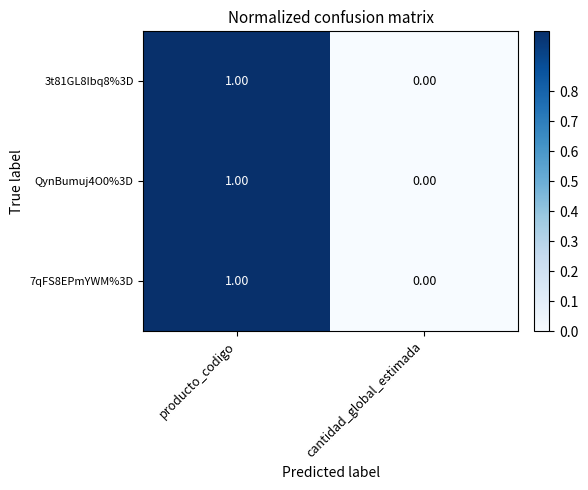

Where is 3t81GL8Ibq8%3D nearest to the value 0?

cantidad_global_estimada